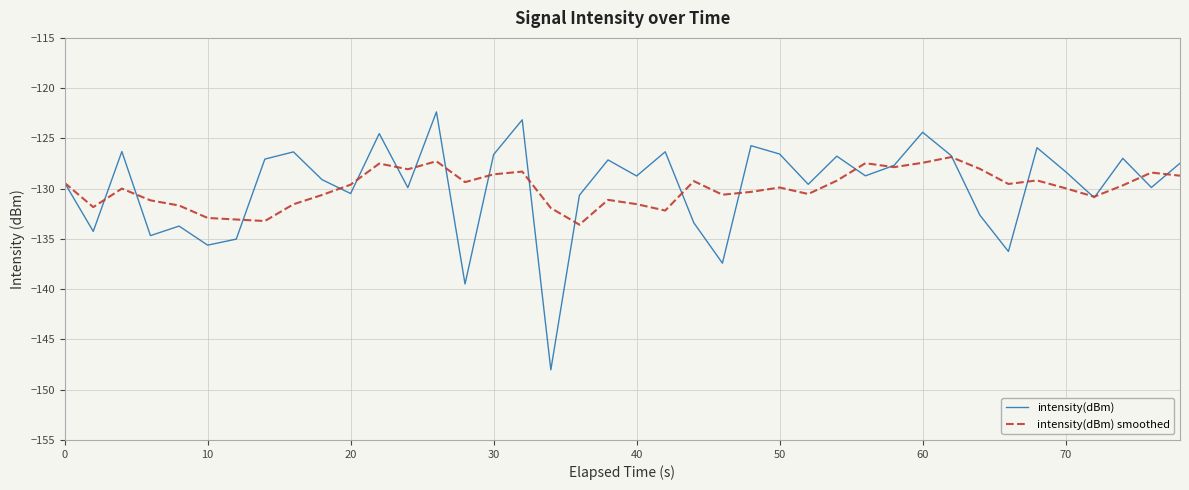

Which series has the widest spread of values?

intensity(dBm)